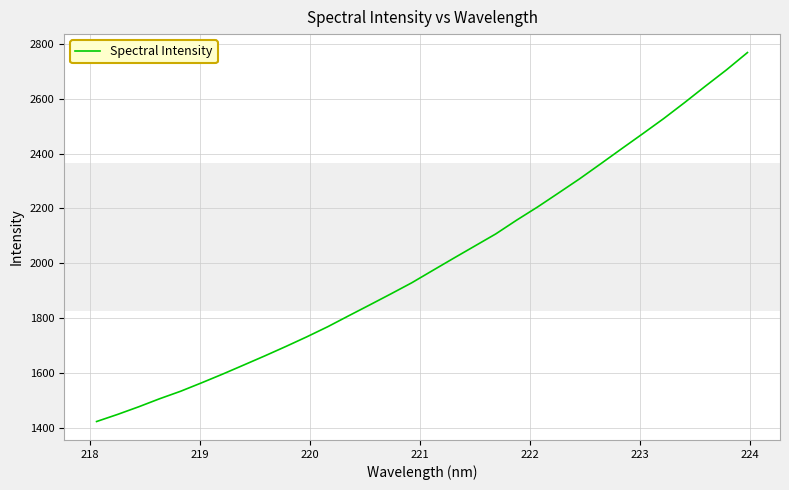

What is the greatest value displayed?

2769.2